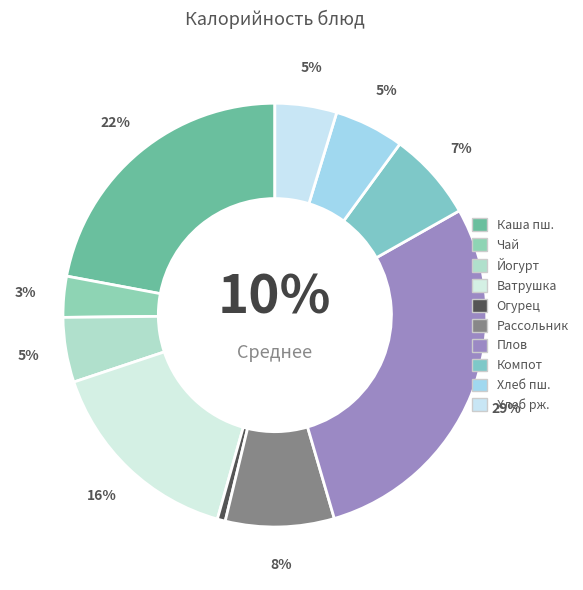

Which slice is the smallest?

ОВОЩИ НАТУРАЛЬНЫЕ (ОГУРЕЦ СВЕЖИЙ)